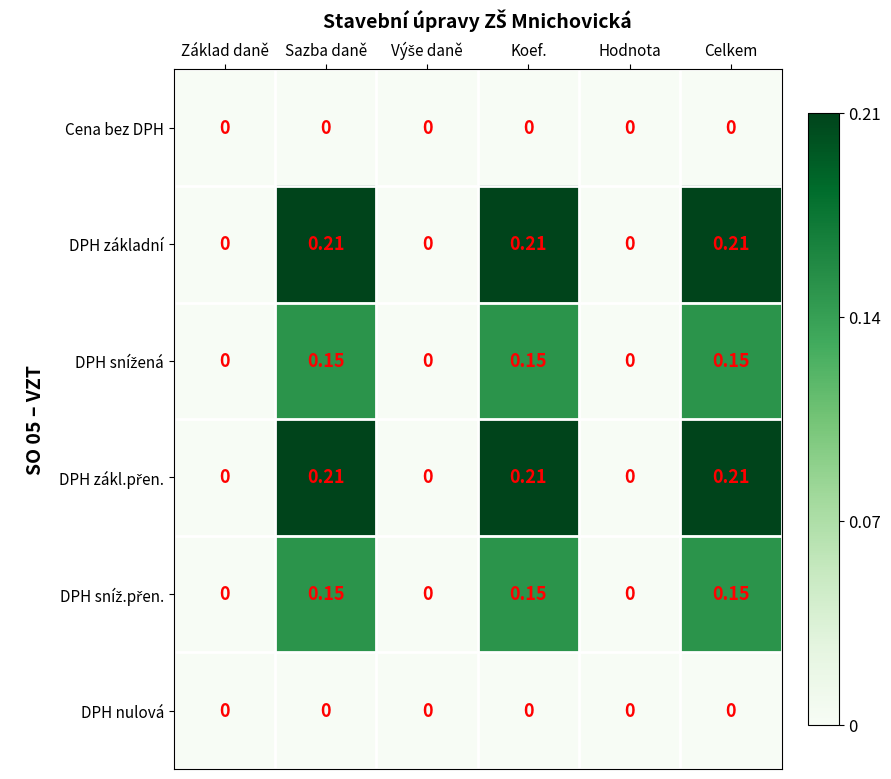

How many data points does each series have?

6